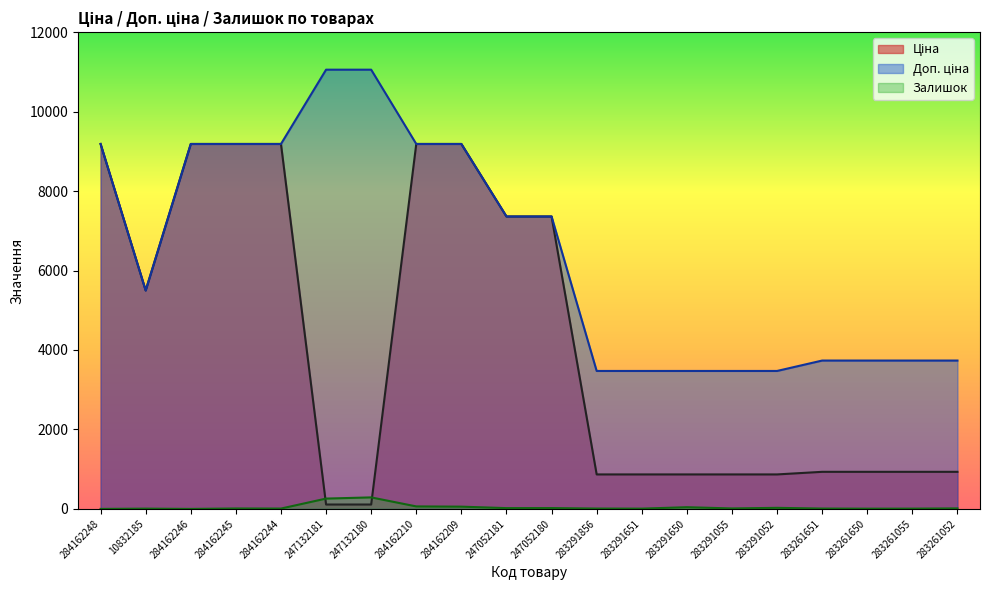

The value of Ціна at 283261651 is 933.5. True or false?

True